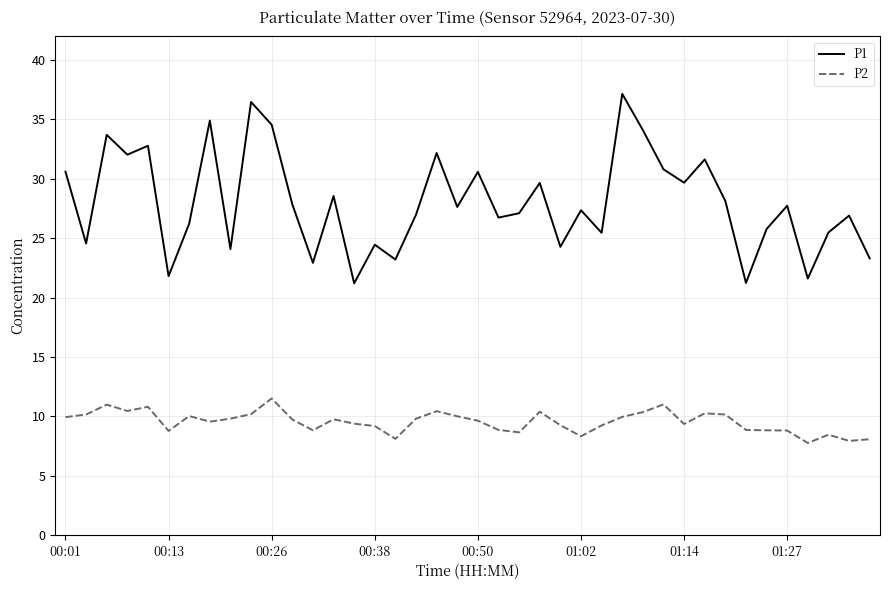

Which series has the largest range (max minus min)?

P1